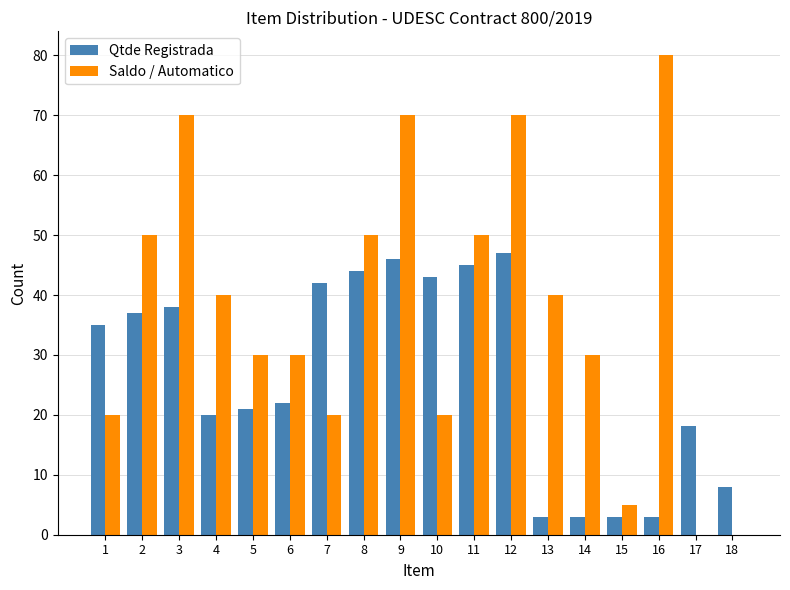

The Saldo / Automatico series shows 6.8 at 6. True or false?

False